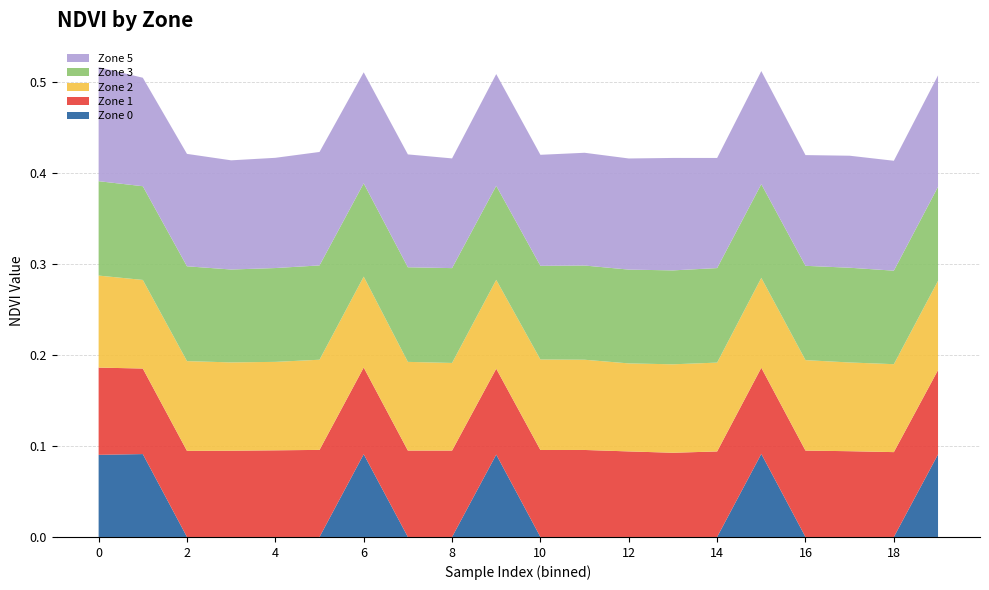

Reading right to left, what are all the values shown in this chart?

Zone 0: 0.1	0.0	0.0	0.0	0.1	0.0	0.0	0.0	0.0	0.0	0.1	0.0	0.0	0.1	0.0	0.0	0.0	0.0	0.1	0.1
Zone 1: 0.1	0.1	0.1	0.1	0.1	0.1	0.1	0.1	0.1	0.1	0.1	0.1	0.1	0.1	0.1	0.1	0.1	0.1	0.1	0.1
Zone 2: 0.1	0.1	0.1	0.1	0.1	0.1	0.1	0.1	0.1	0.1	0.1	0.1	0.1	0.1	0.1	0.1	0.1	0.1	0.1	0.1
Zone 3: 0.1	0.1	0.1	0.1	0.1	0.1	0.1	0.1	0.1	0.1	0.1	0.1	0.1	0.1	0.1	0.1	0.1	0.1	0.1	0.1
Zone 5: 0.1	0.1	0.1	0.1	0.1	0.1	0.1	0.1	0.1	0.1	0.1	0.1	0.1	0.1	0.1	0.1	0.1	0.1	0.1	0.1